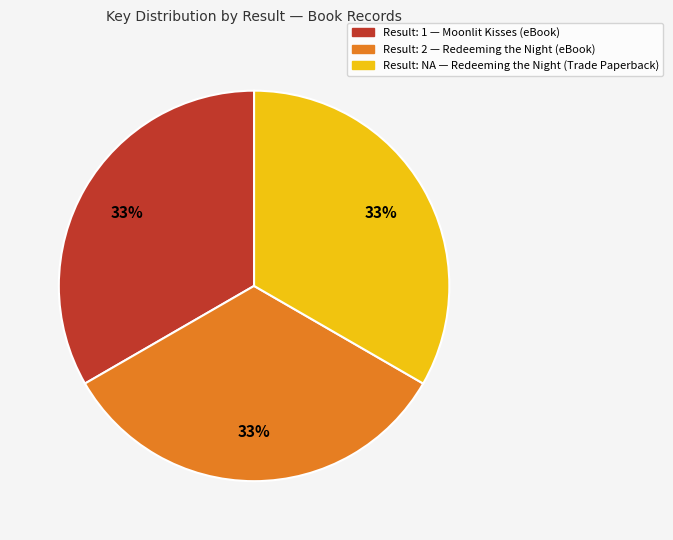

What percentage is the Result: NA — Redeeming the Night (Trade Paperback) slice, to the nearest percent?

33%